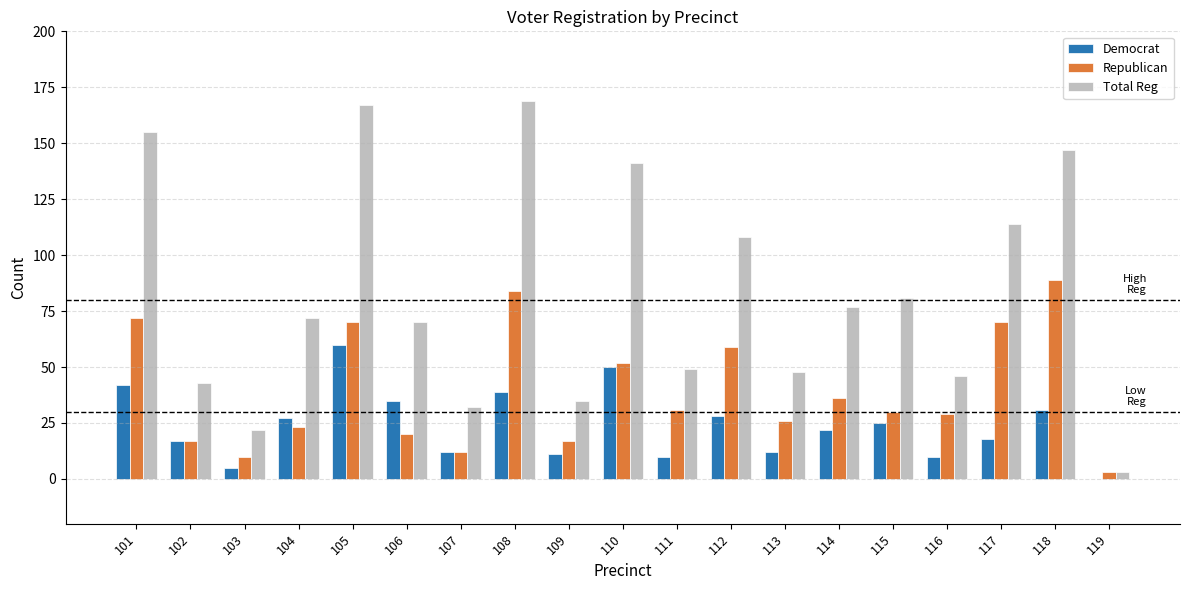

Is it true that Democrat equals 30 at 114?

False